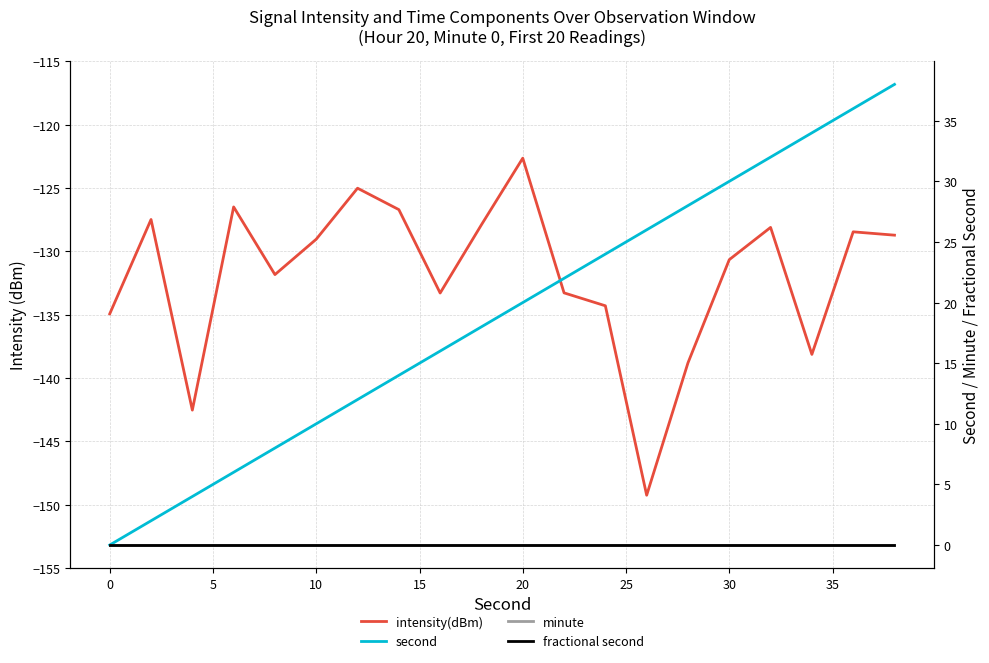

At how many categories does at least one series exceed -85?

20